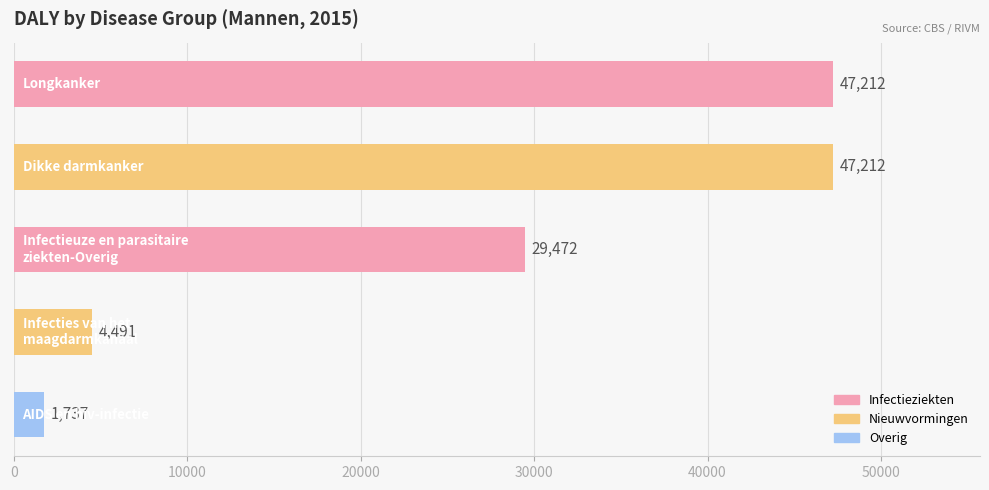

What is the average value?

26025